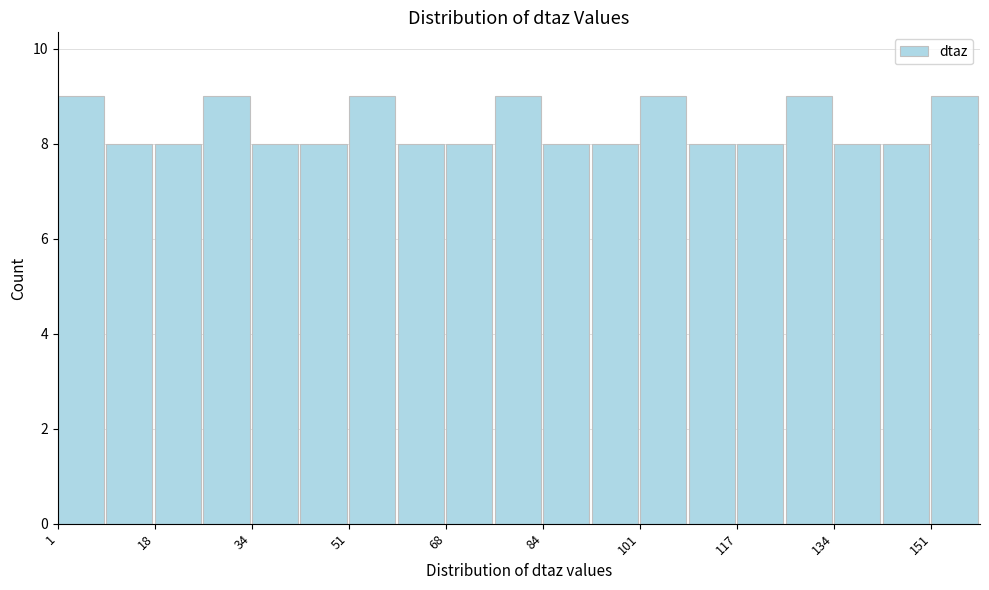

Reading left to right, transcribe this chart: for each bar, give the range it covers on the x-axis and its height. Neither the bar edges nor the heights are printed on the chart, so give them approximately, as read against the axes.

2 to 10: 9
10 to 18: 8
18 to 26: 8
26 to 34: 9
34 to 42: 8
42 to 50: 8
50 to 60: 9
60 to 68: 8
68 to 76: 8
76 to 84: 9
84 to 92: 8
92 to 100: 8
100 to 110: 9
110 to 118: 8
118 to 126: 8
126 to 134: 9
134 to 142: 8
142 to 150: 8
150 to 160: 9